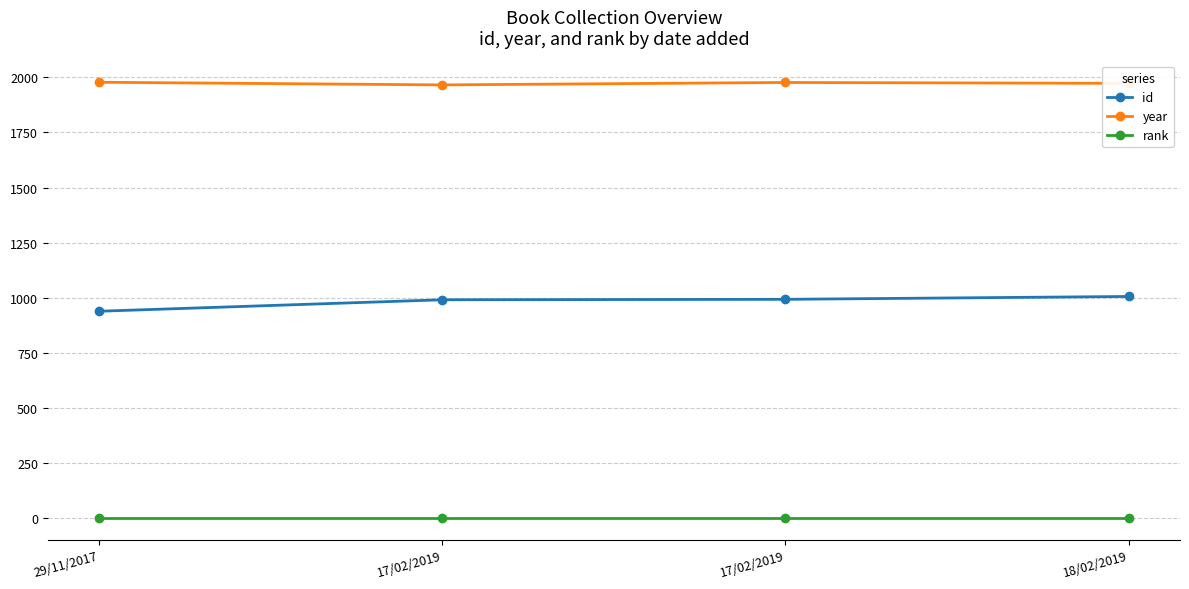

List the series in order of their overall mean, highest first.

year, id, rank